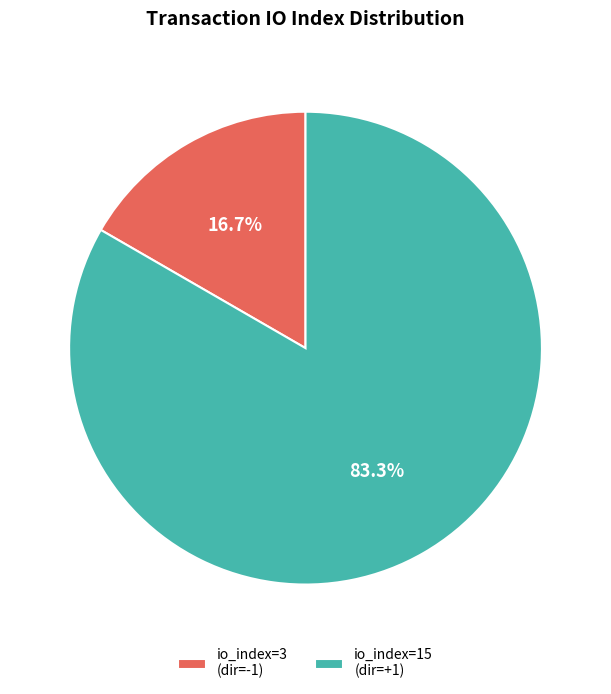

Combined, what portion of the pie is io_index=3 (dir=-1) and io_index=15 (dir=+1)?

100.0%